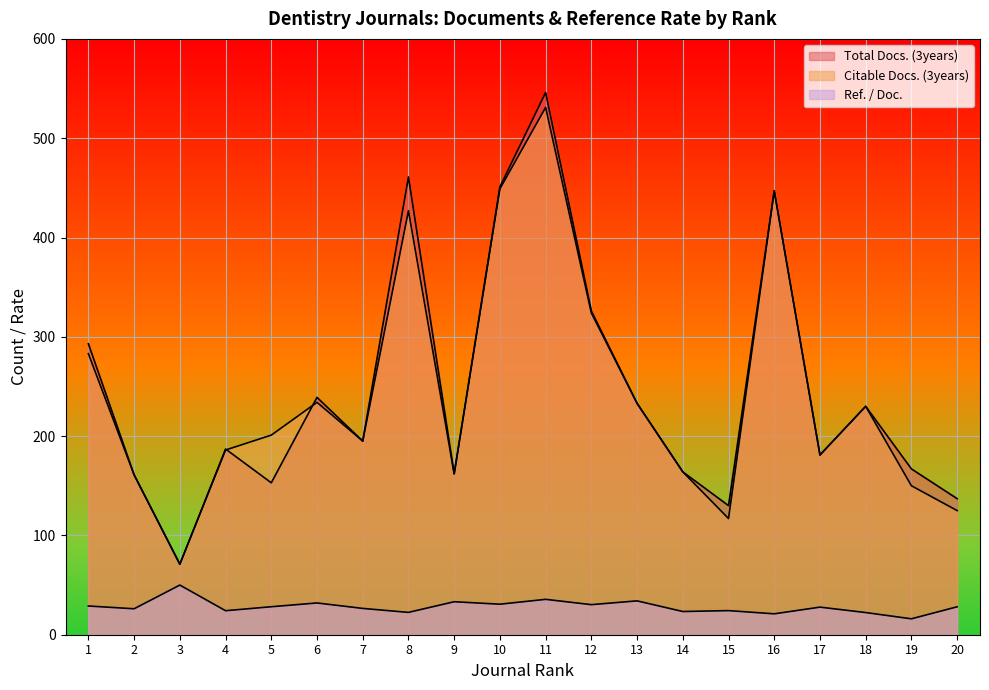

How many interior local peaks does the Citable Docs. (3years) series have?

5